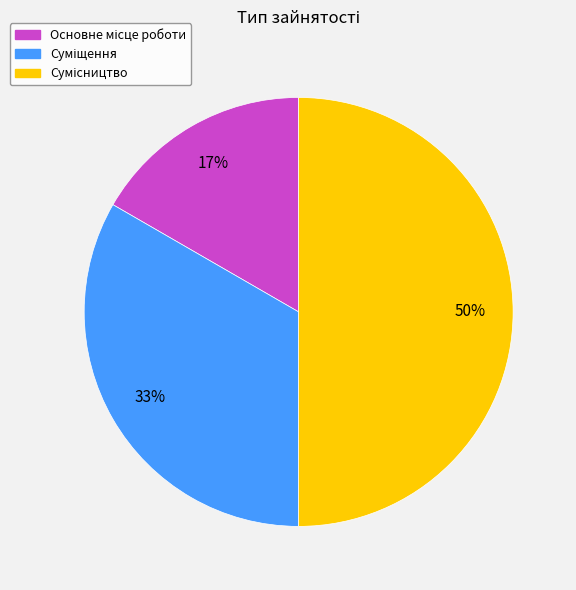

To the nearest percent, what is the difference between the largest and smallest slice percentages?

33%